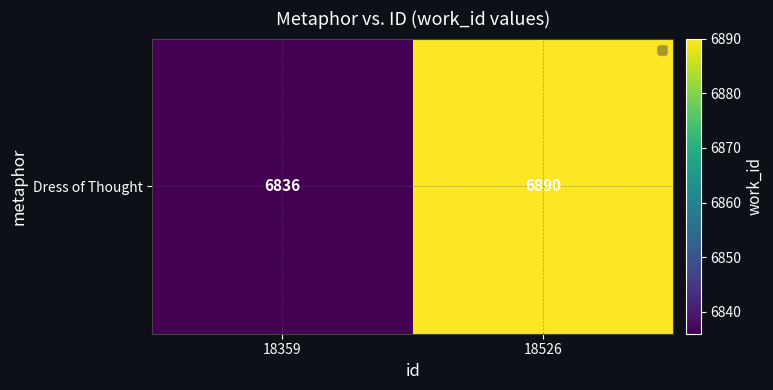

What is the maximum value shown in the chart?

6890